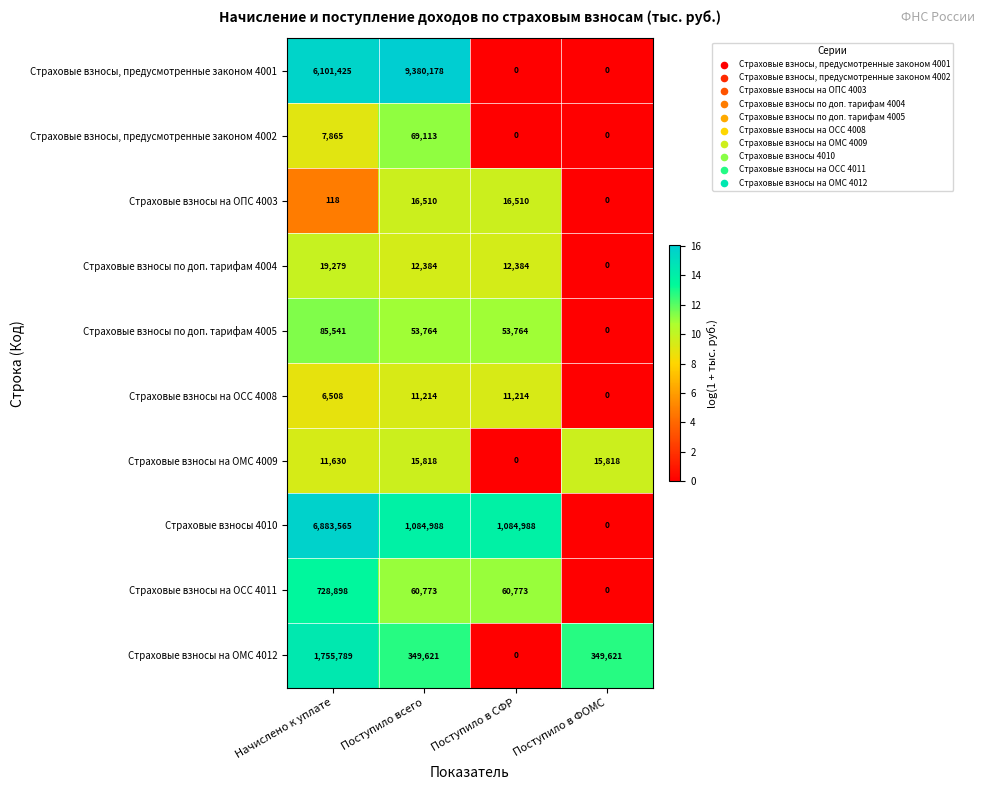

What is the average value of the Страховые взносы, предусмотренные законом 4001 series?

3870401